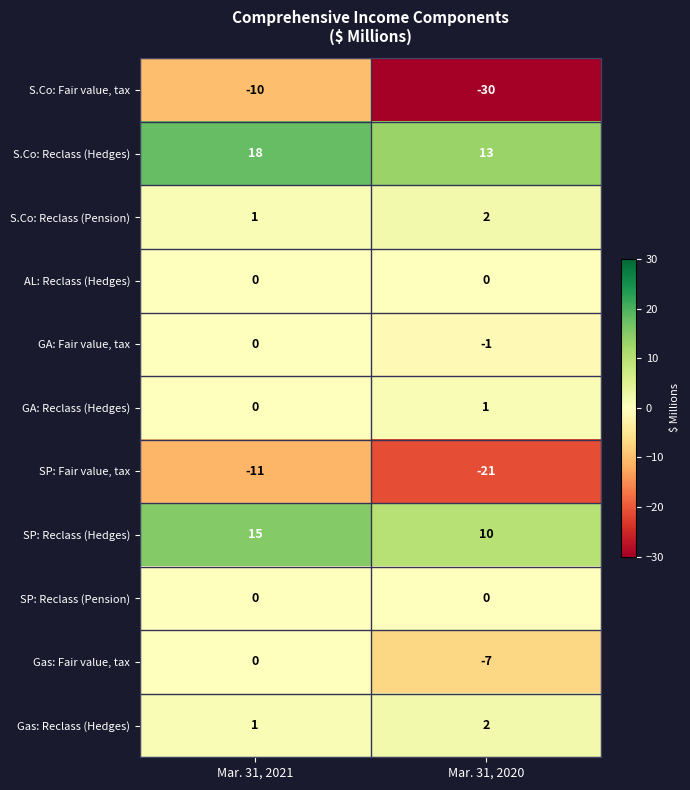

Reading left to right, what are all the values shown in this chart?

S.Co: Fair value, tax: Mar. 31, 2021=-10	Mar. 31, 2020=-30
S.Co: Reclass (Hedges): Mar. 31, 2021=18	Mar. 31, 2020=13
S.Co: Reclass (Pension): Mar. 31, 2021=1	Mar. 31, 2020=2
AL: Reclass (Hedges): Mar. 31, 2021=0	Mar. 31, 2020=0
GA: Fair value, tax: Mar. 31, 2021=0	Mar. 31, 2020=-1
GA: Reclass (Hedges): Mar. 31, 2021=0	Mar. 31, 2020=1
SP: Fair value, tax: Mar. 31, 2021=-11	Mar. 31, 2020=-21
SP: Reclass (Hedges): Mar. 31, 2021=15	Mar. 31, 2020=10
SP: Reclass (Pension): Mar. 31, 2021=0	Mar. 31, 2020=0
Gas: Fair value, tax: Mar. 31, 2021=0	Mar. 31, 2020=-7
Gas: Reclass (Hedges): Mar. 31, 2021=1	Mar. 31, 2020=2